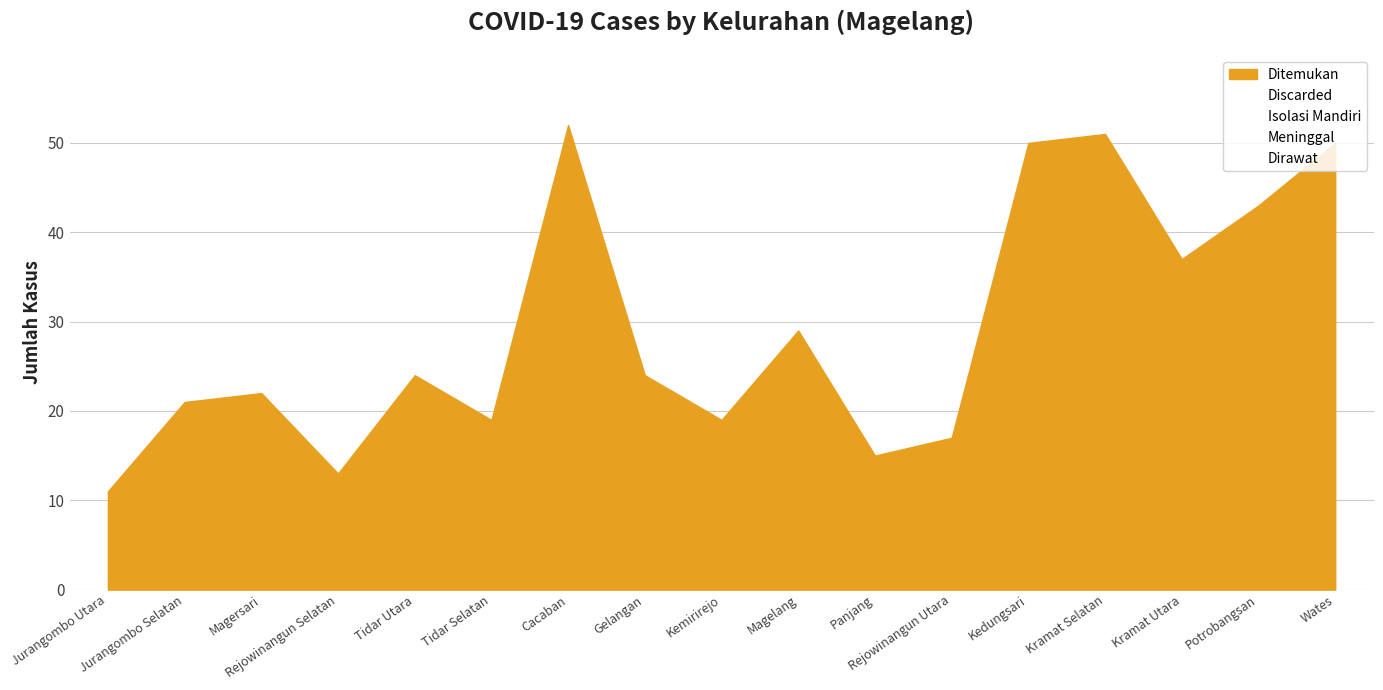

True or false: Discarded and Isolasi Mandiri cross at least once.

False